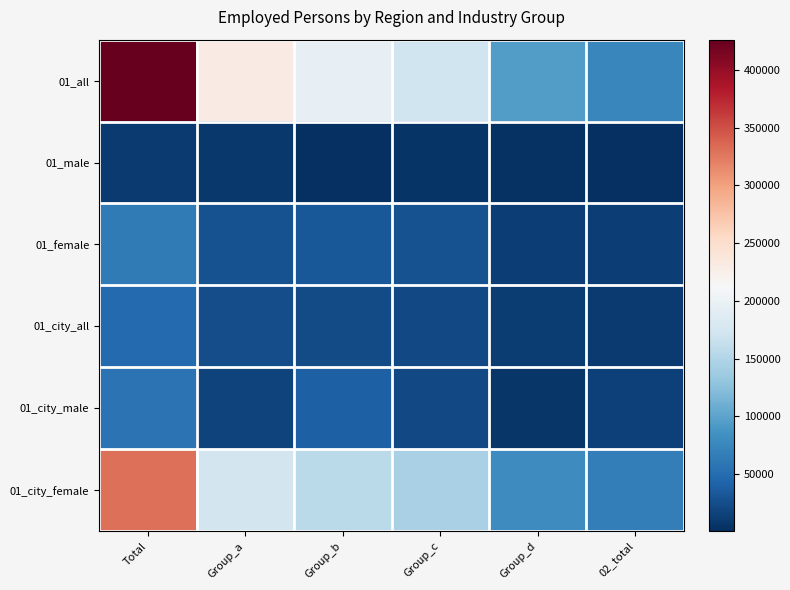

Reading left to right, list all the values displayed in this chart.

01_all: Total=426100	Group_a=230820	Group_b=195280	Group_c=170330	Group_d=94850	02_total=75490
01_male: Total=10130	Group_a=8460	Group_b=1670	Group_c=4460	Group_d=3670	02_total=790
01_female: Total=62710	Group_a=28740	Group_b=33970	Group_c=27650	Group_d=13610	02_total=14050
01_city_all: Total=47810	Group_a=24840	Group_b=22970	Group_c=22030	Group_d=11830	02_total=10190
01_city_male: Total=56610	Group_a=17170	Group_b=39440	Group_c=21750	Group_d=6490	02_total=15270
01_city_female: Total=330070	Group_a=173990	Group_b=156090	Group_c=144990	Group_d=79050	02_total=65940